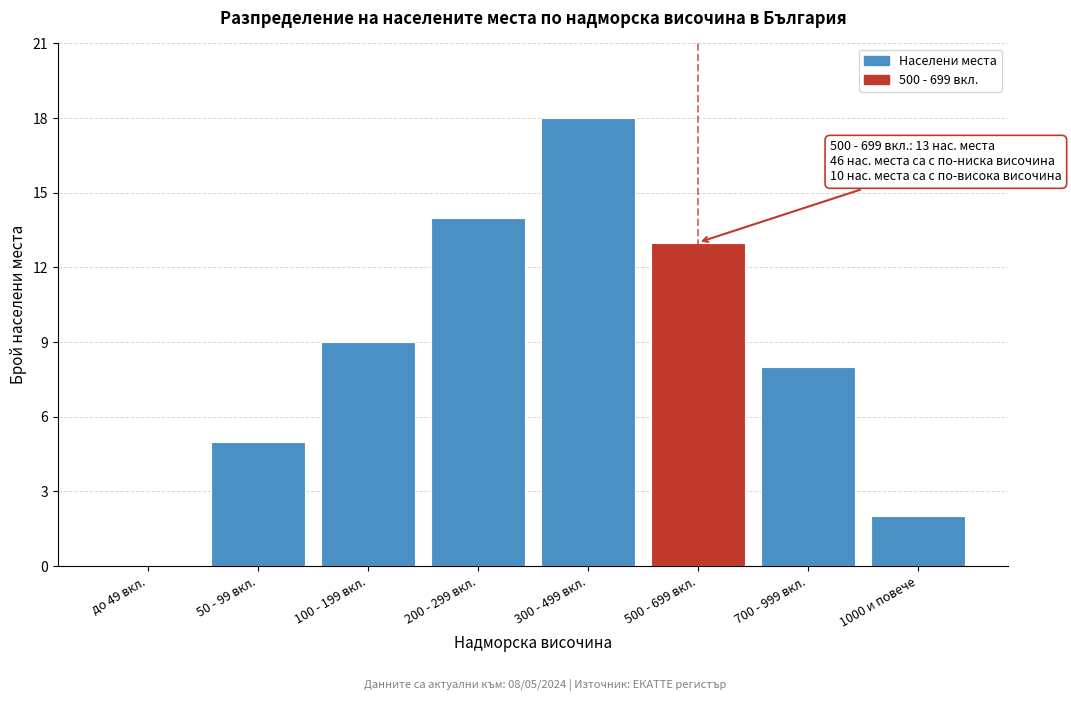

Reading right to left, what are all the values shown in this chart?

1000 и повече=2	700 - 999 вкл.=8	500 - 699 вкл.=13	300 - 499 вкл.=18	200 - 299 вкл.=14	100 - 199 вкл.=9	50 - 99 вкл.=5	до 49 вкл.=0